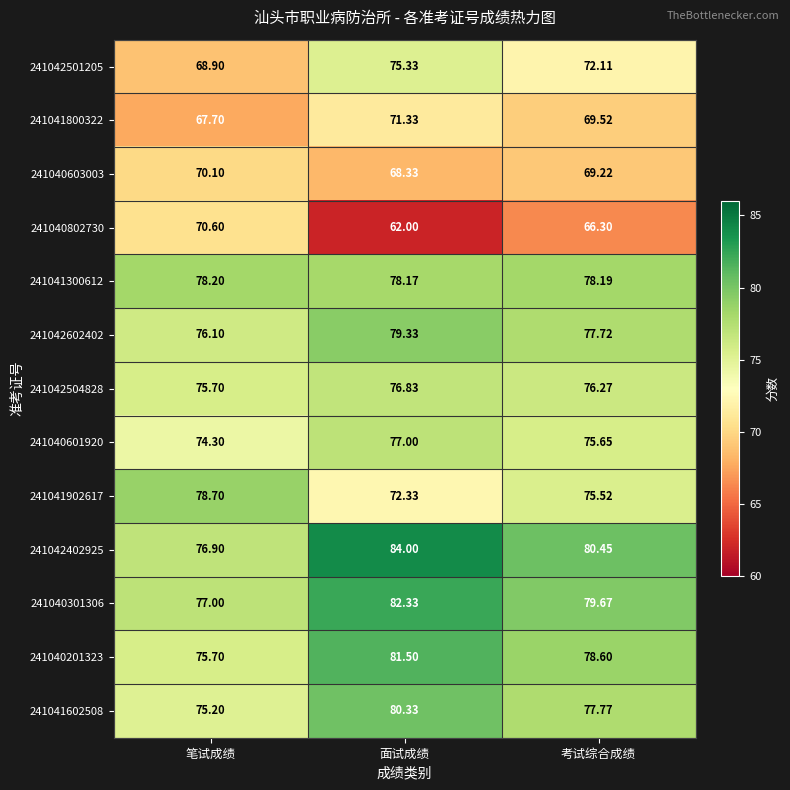

Which series has the largest total across all categories?

241042402925